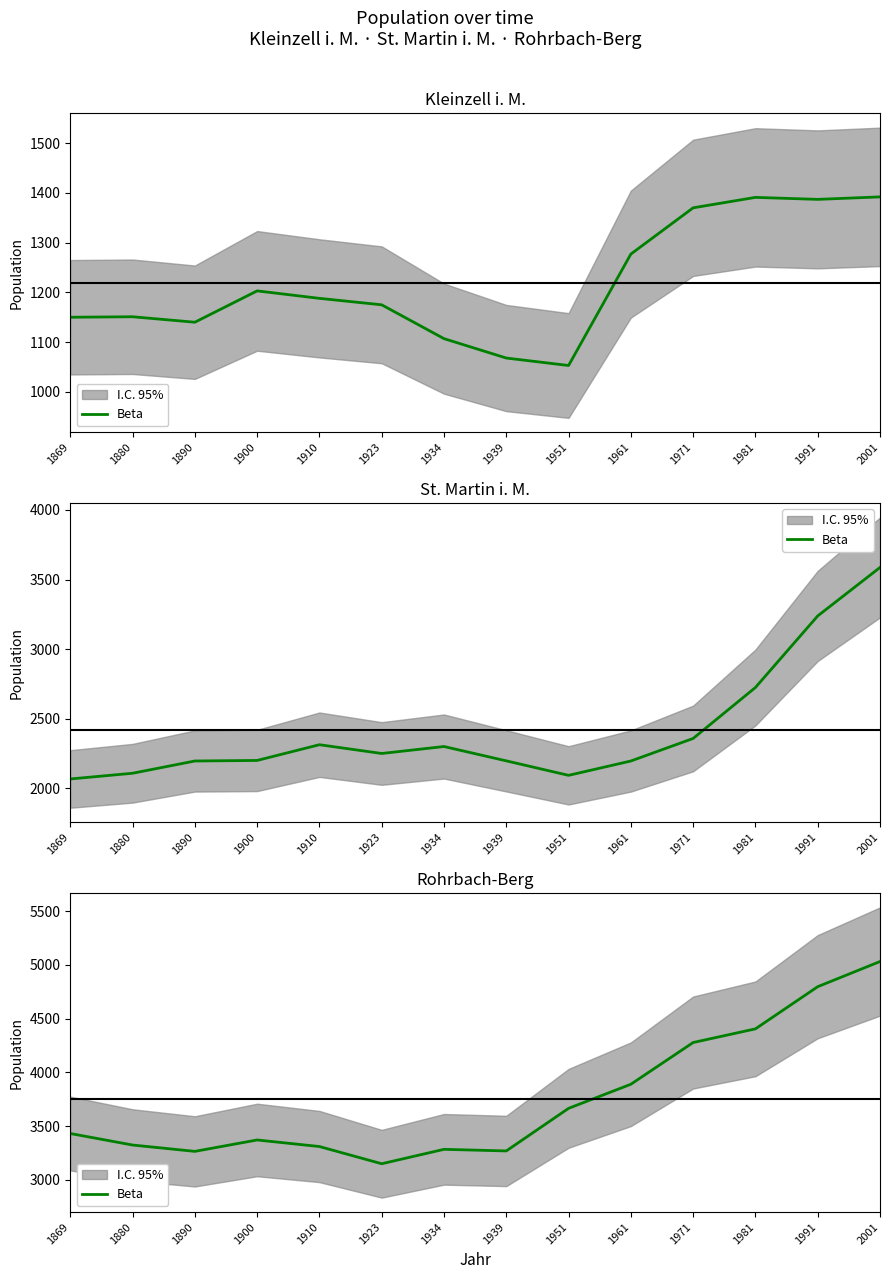

What is the change in value from 1890 to 1900?

+106